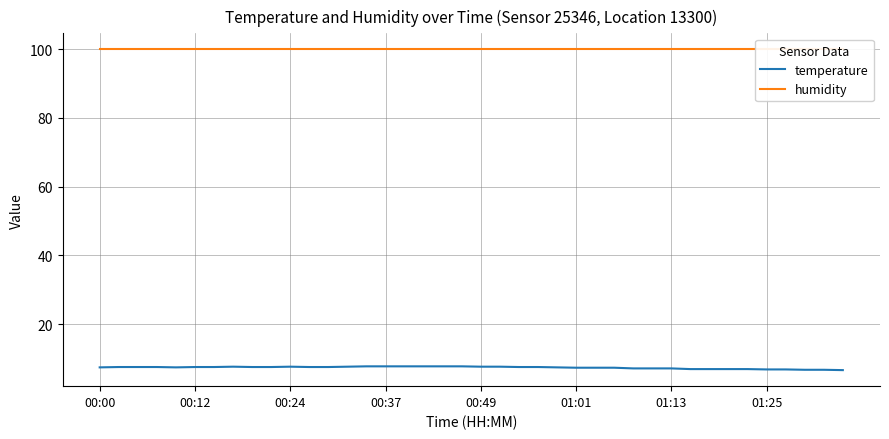

True or false: temperature and humidity cross at least once.

False